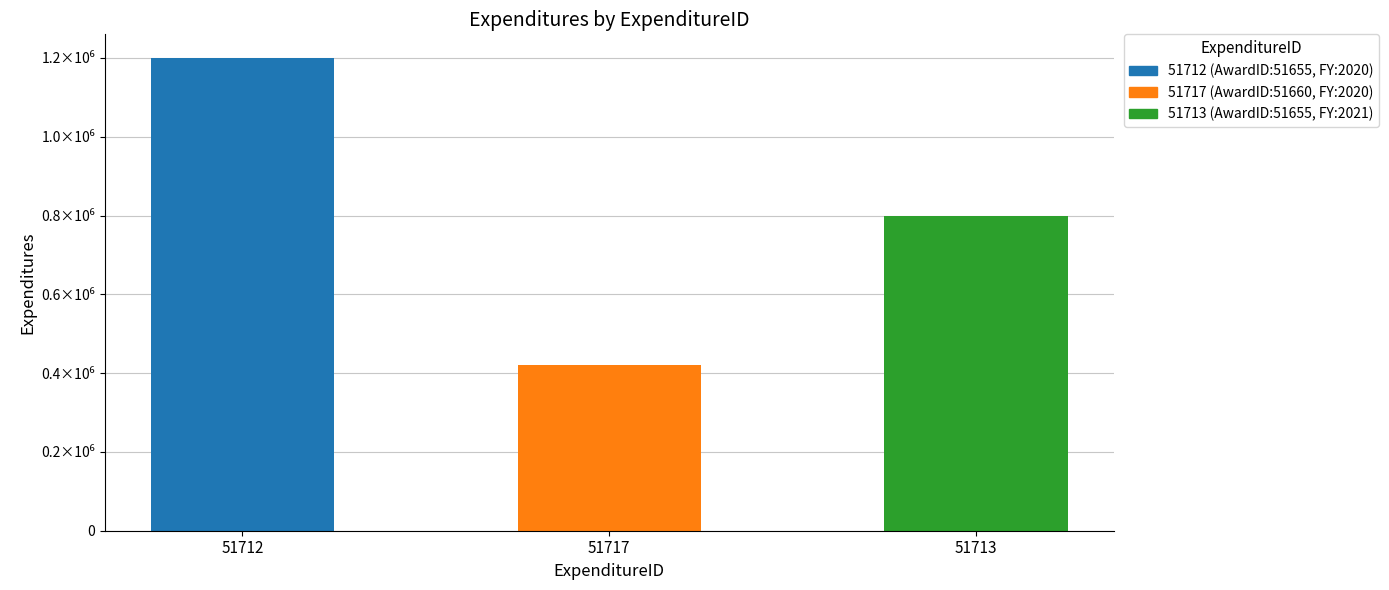

What is the sum of the values at 51717 and 51713?

1220000